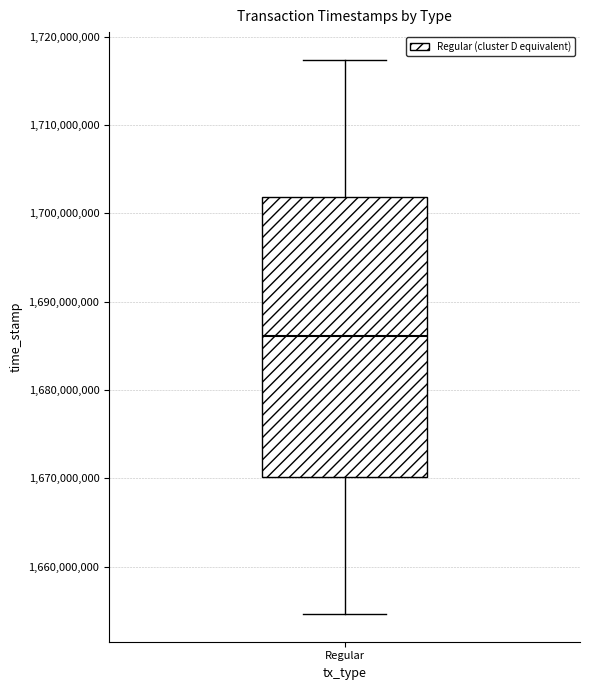

Transcribe this box plot: give where the median line is, the range the box spans, and where the two whiskers end, as read against the y-axis. The values are not printed on the chart, so give them approximately, as read against the axis.

median 1686000000, box 1670000000 to 1702000000, whiskers 1655000000 to 1717000000